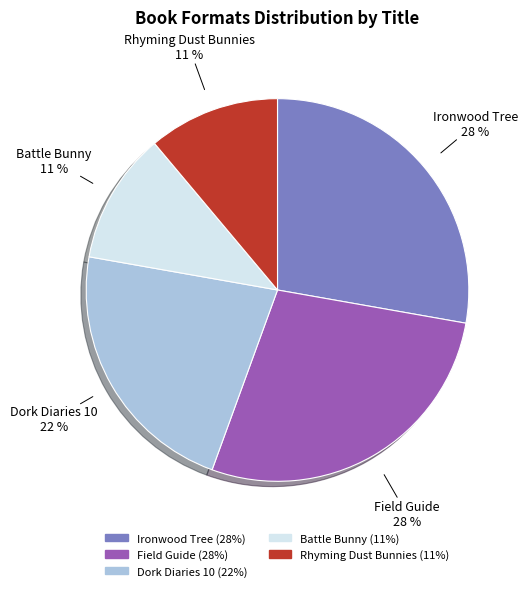

What is the ratio of the value at Battle Bunny to the value at Rhyming Dust Bunnies?

1.0